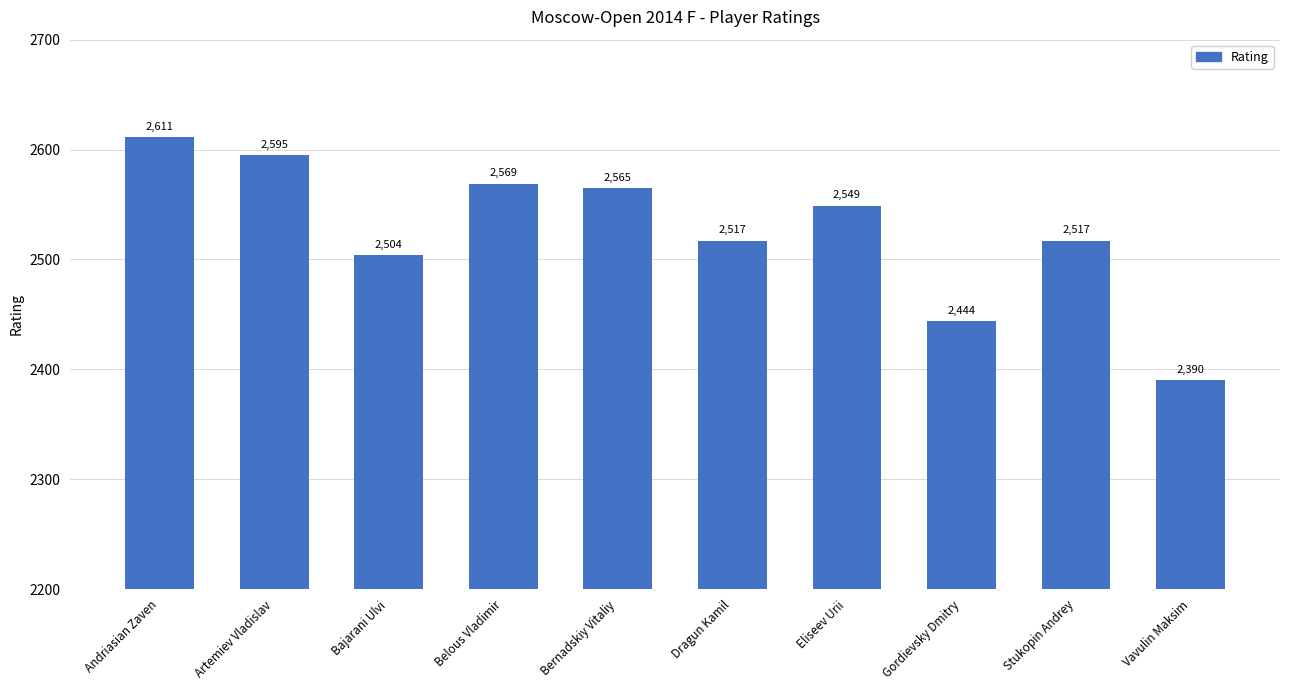

The chart shows a value of 1660 at Andriasian Zaven. True or false?

False